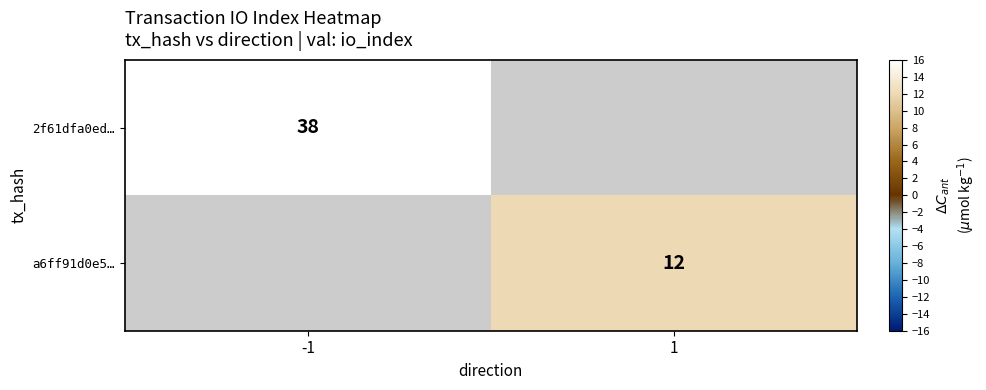

True or false: a6ff91d0e5… has a value of 12 at 1.

True